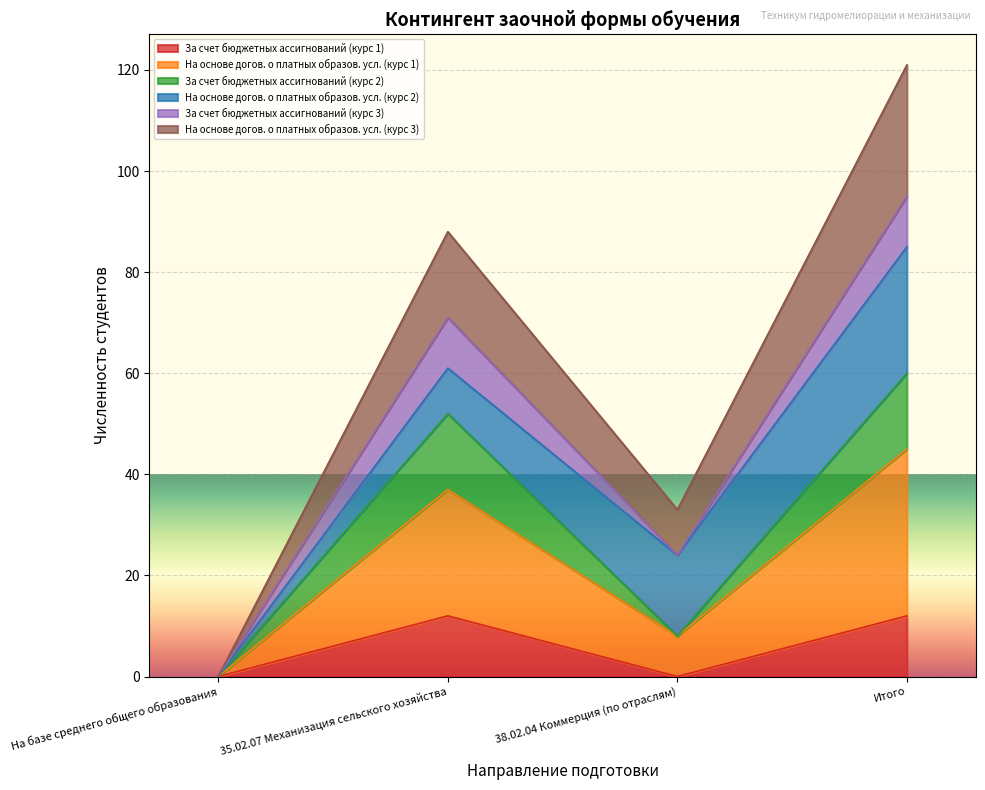

How many interior local peaks does the За счет бюджетных ассигнований (курс 1) series have?

1